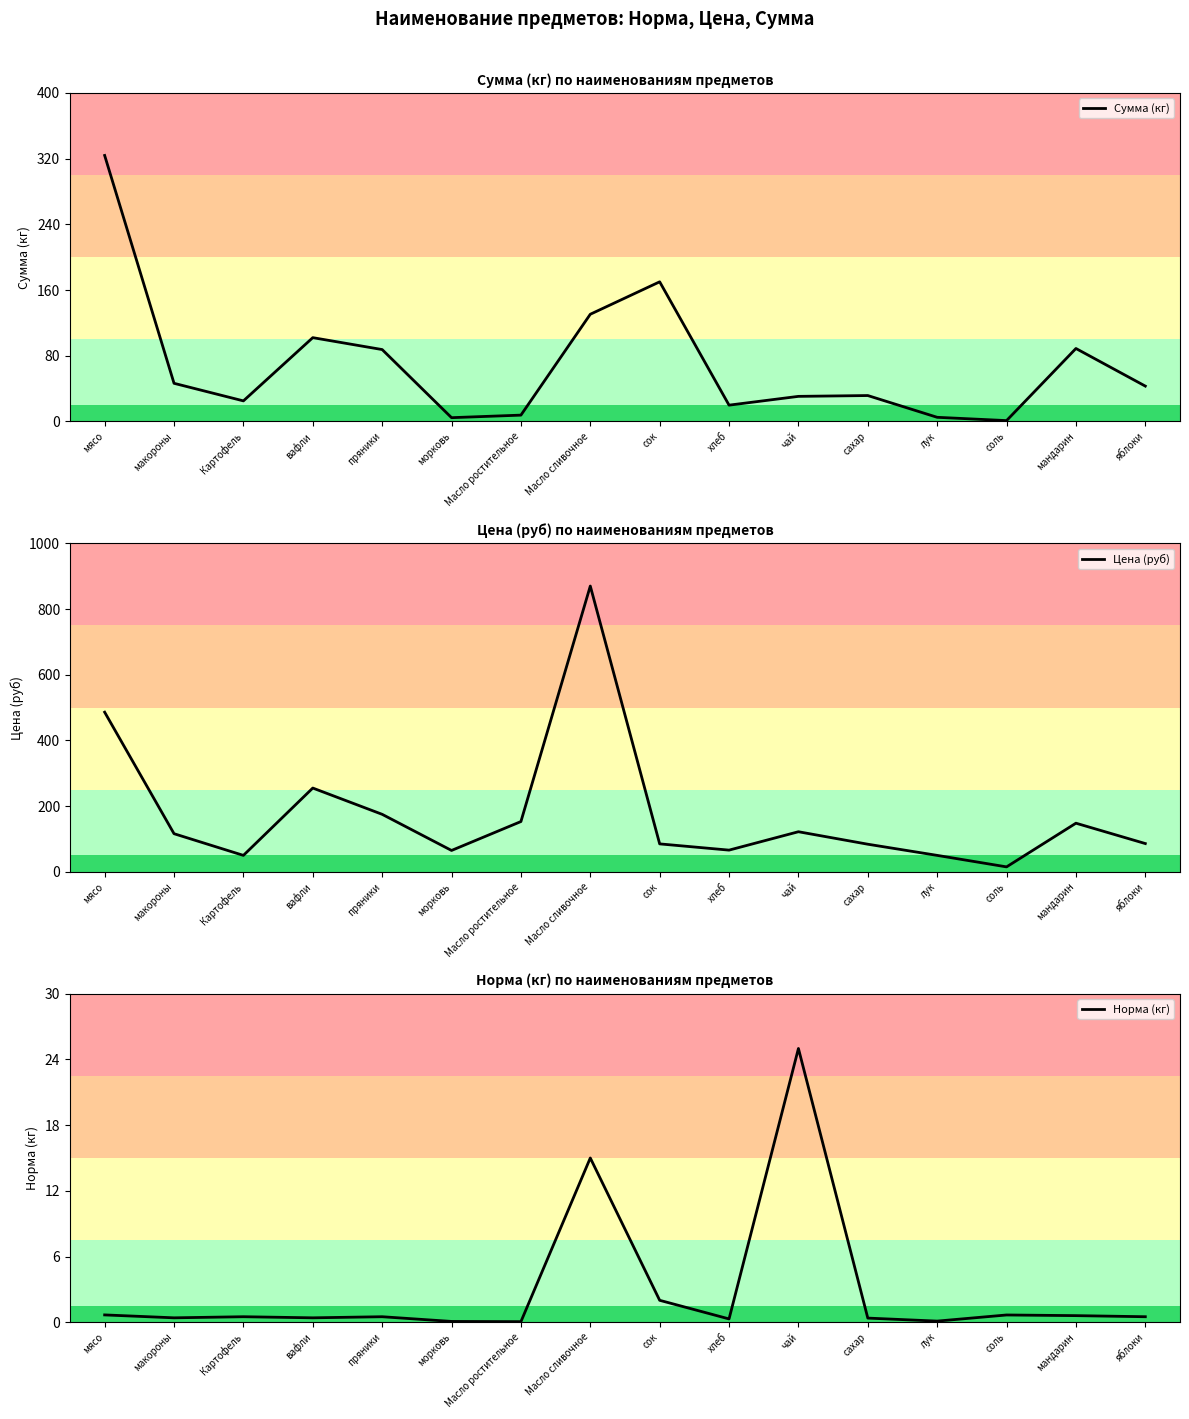

What are all the series names shown in the legend?

Сумма (кг), Цена (руб), Норма (кг)